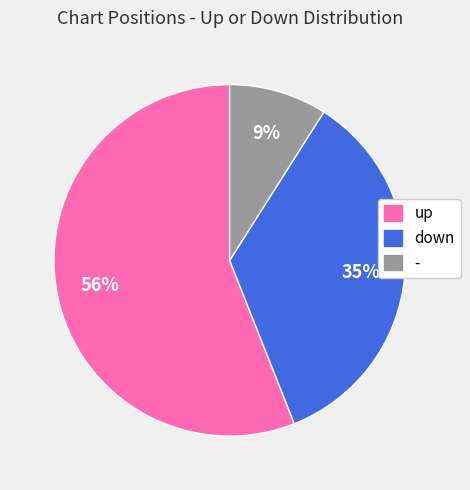

Rank the categories by value from lowest to highest.

-, down, up